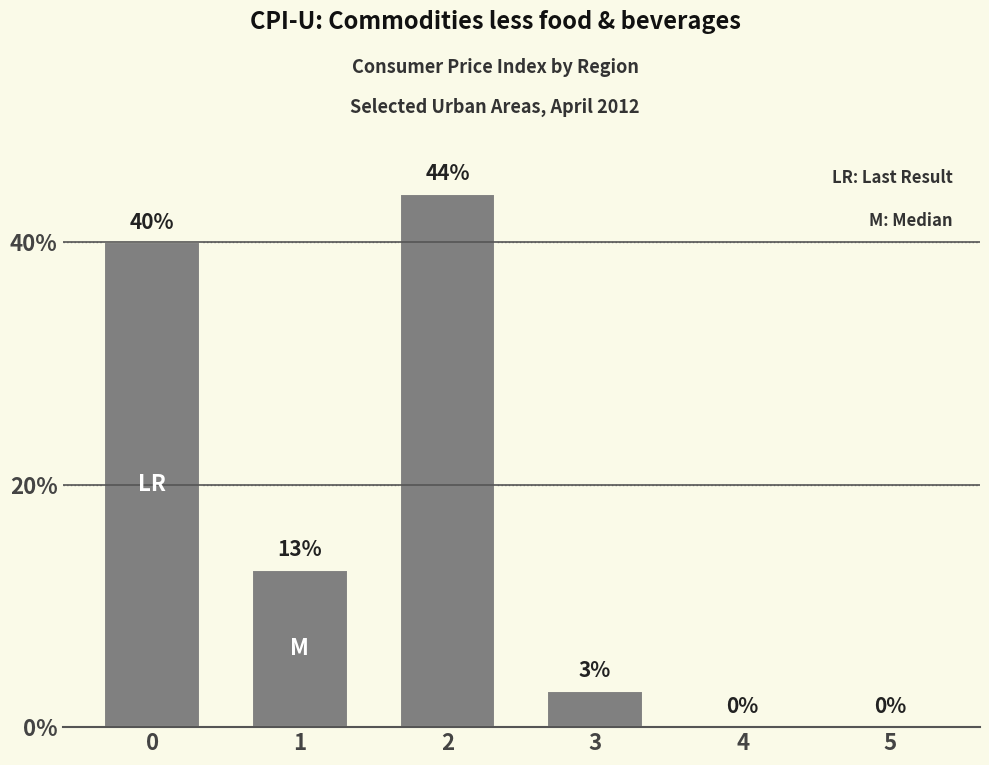

The chart shows a value of -24 at 4. True or false?

False